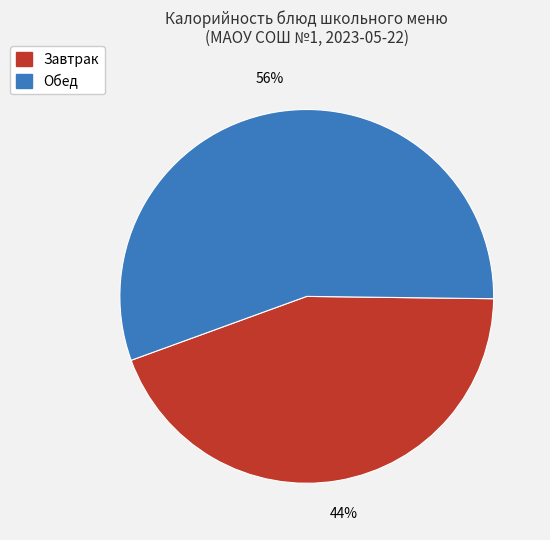

Does any single category account for the majority?

Yes